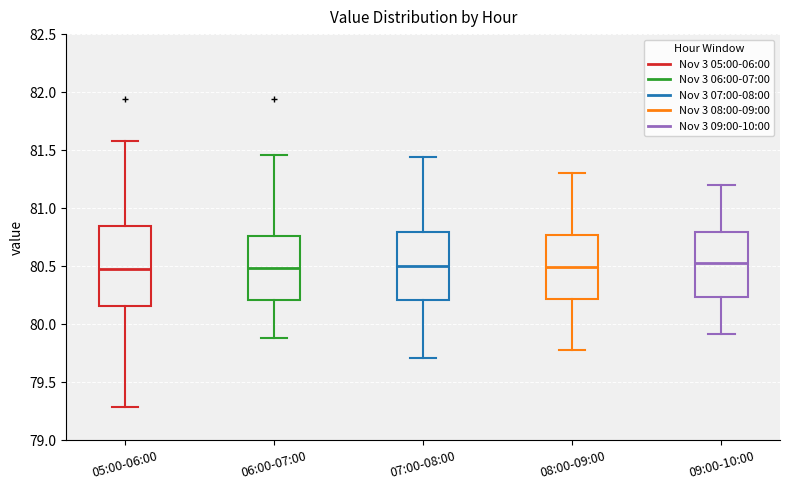

Reading left to right, transcribe this box plot: for each box, give where its median line is, the range the box spans, and where its two whiskers end, as read against the y-axis. The values are not printed on the chart, so give them approximately, as read against the axis.

05:00-06:00: median 80.50, box 80.15 to 80.85, whiskers 79.30 to 81.60
06:00-07:00: median 80.50, box 80.20 to 80.75, whiskers 79.90 to 81.45
07:00-08:00: median 80.50, box 80.20 to 80.80, whiskers 79.70 to 81.45
08:00-09:00: median 80.50, box 80.20 to 80.75, whiskers 79.80 to 81.30
09:00-10:00: median 80.55, box 80.25 to 80.80, whiskers 79.90 to 81.20